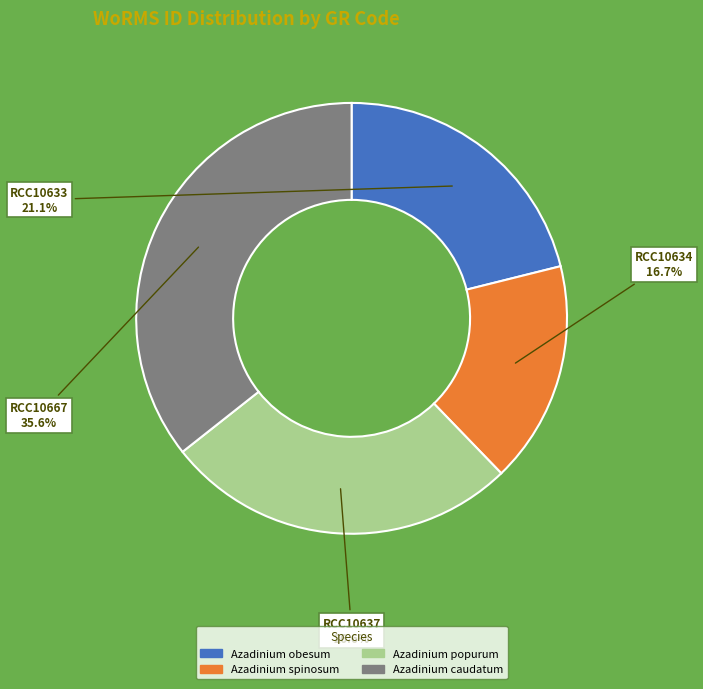

Is there a majority slice in this chart?

No